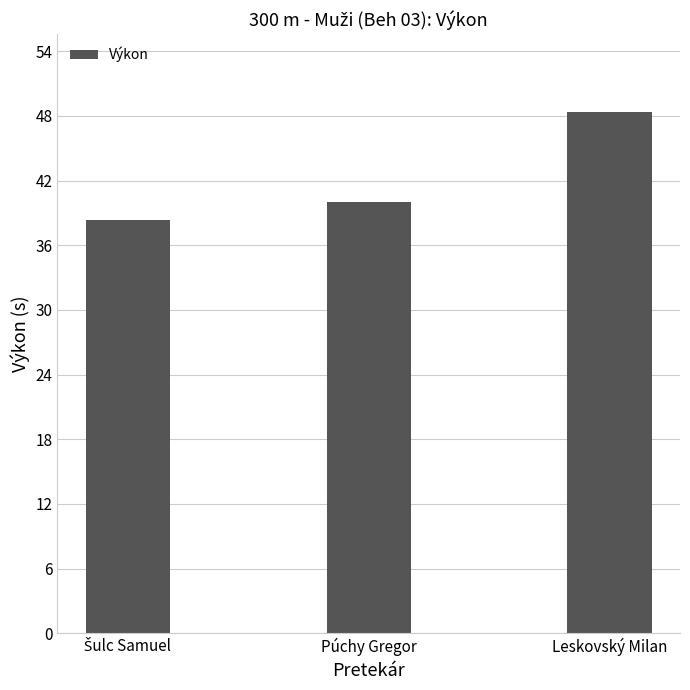

What is the difference between the second highest and minimum values?

1.6